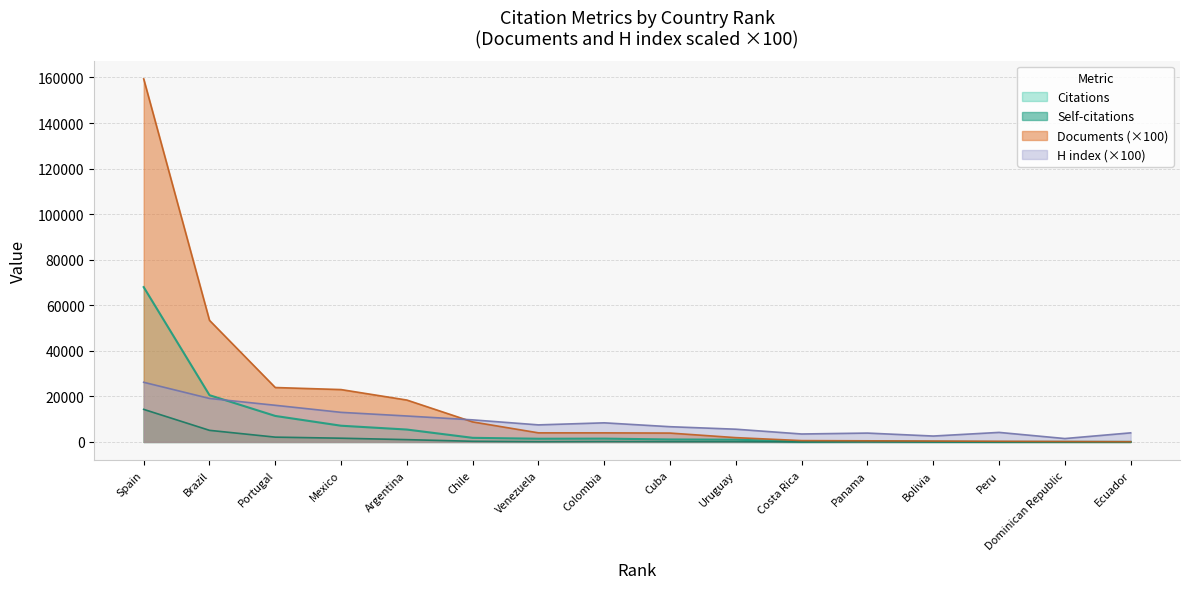

The value of H index (×100) at Brazil is 19100. True or false?

True